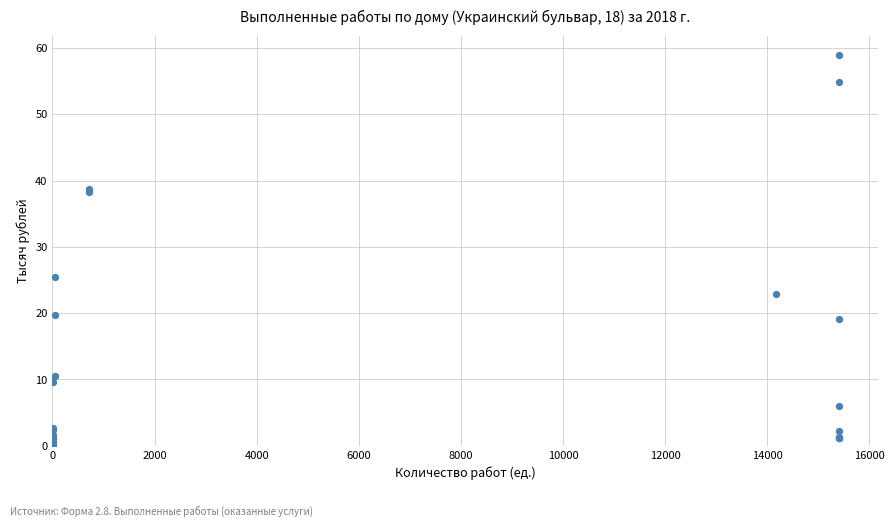

What Y value in the scatter plot is closest to 29?

25.5